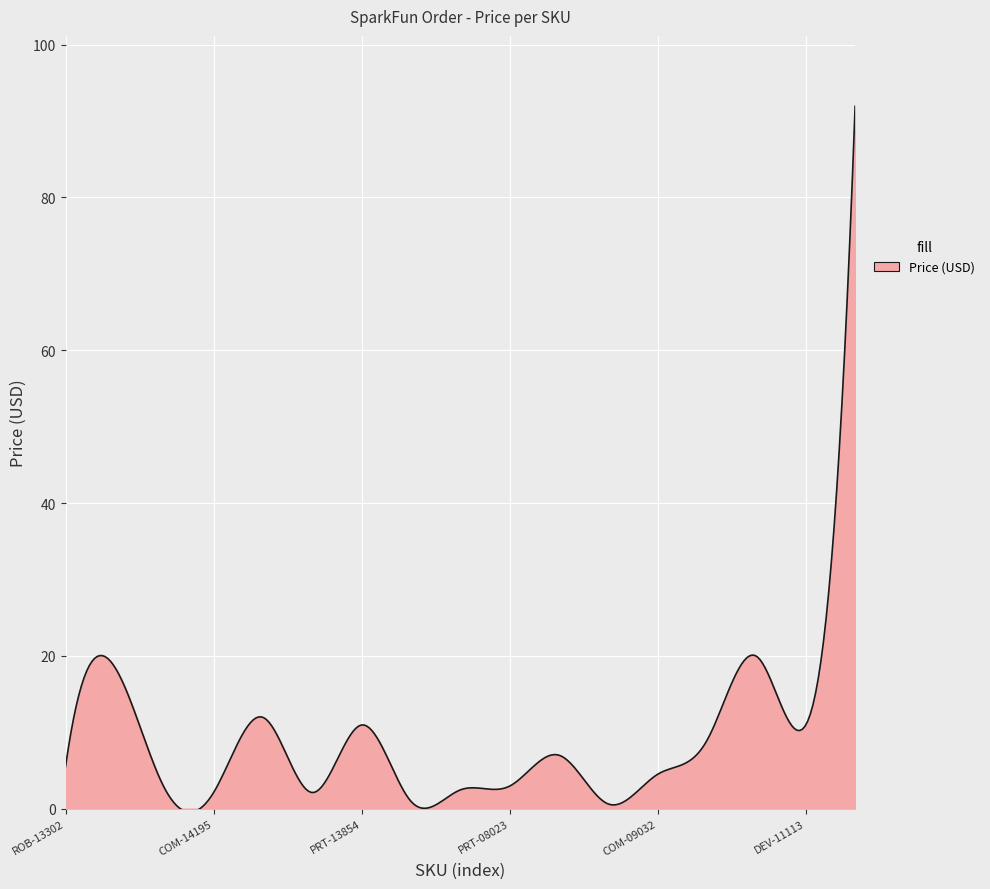

What is the greatest value displayed?

92.0